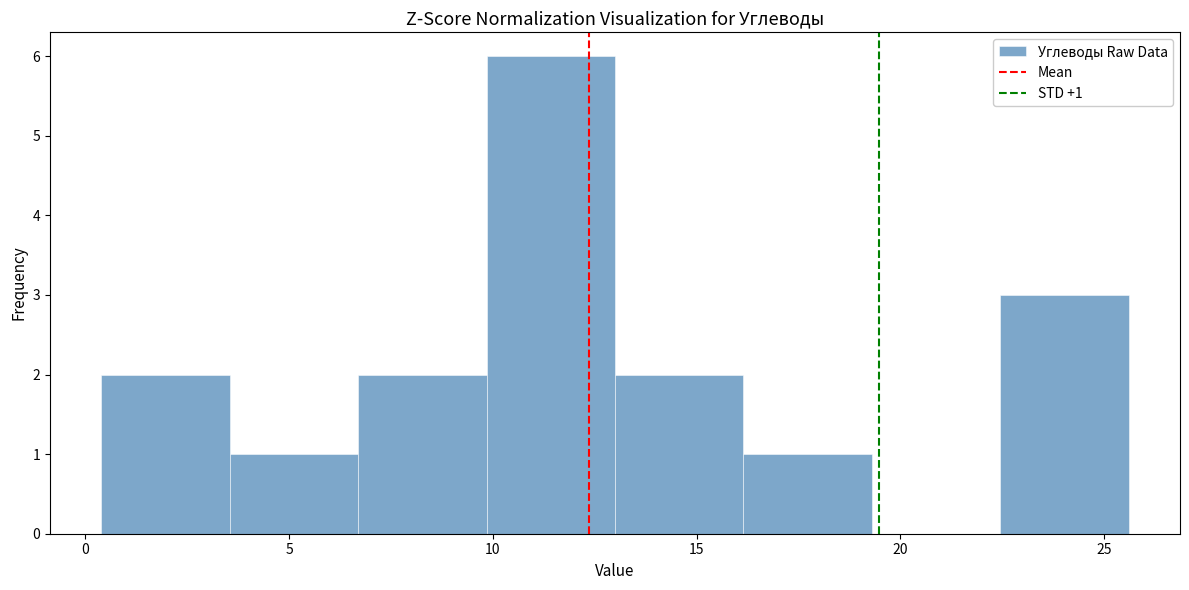

Over which range of the x-axis is the bar tallest?

10.0 to 13.0